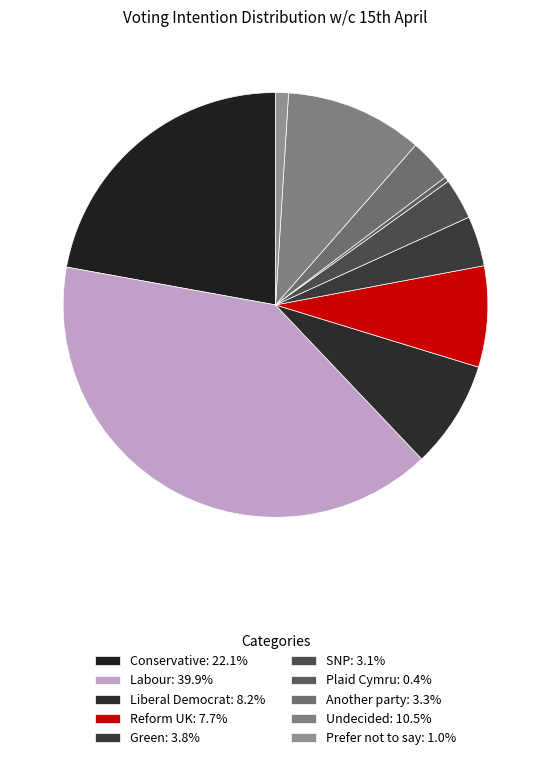

What percentage is NOT represented by Liberal Democrat?

91.8%